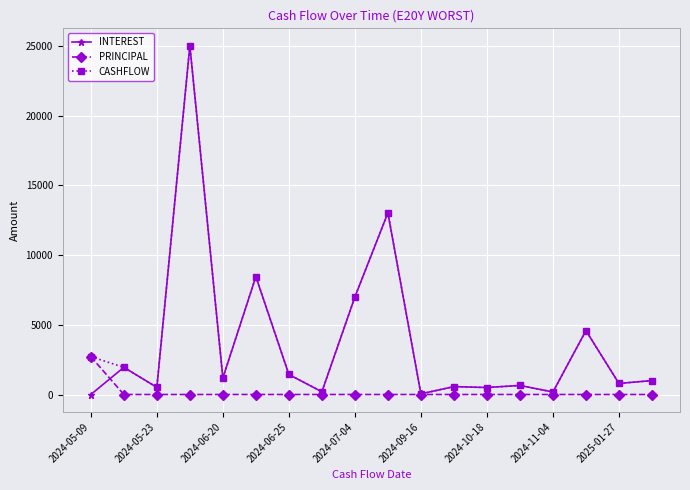

What is the value of the CASHFLOW point at the 5th from the left?

1185.5